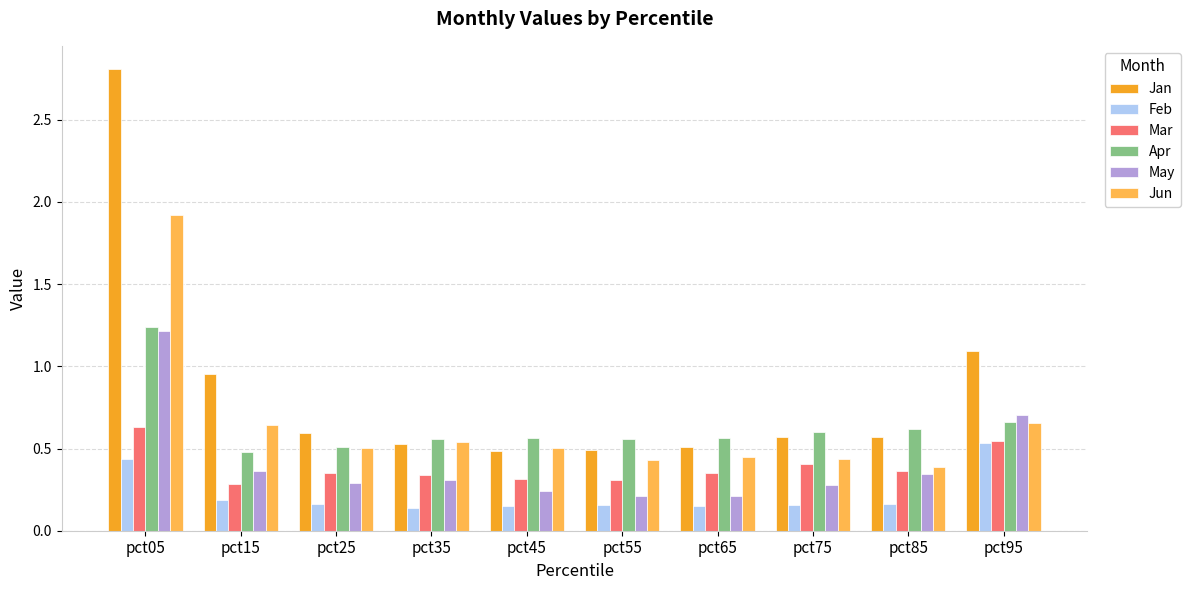

What is the maximum value for Jun?

1.9